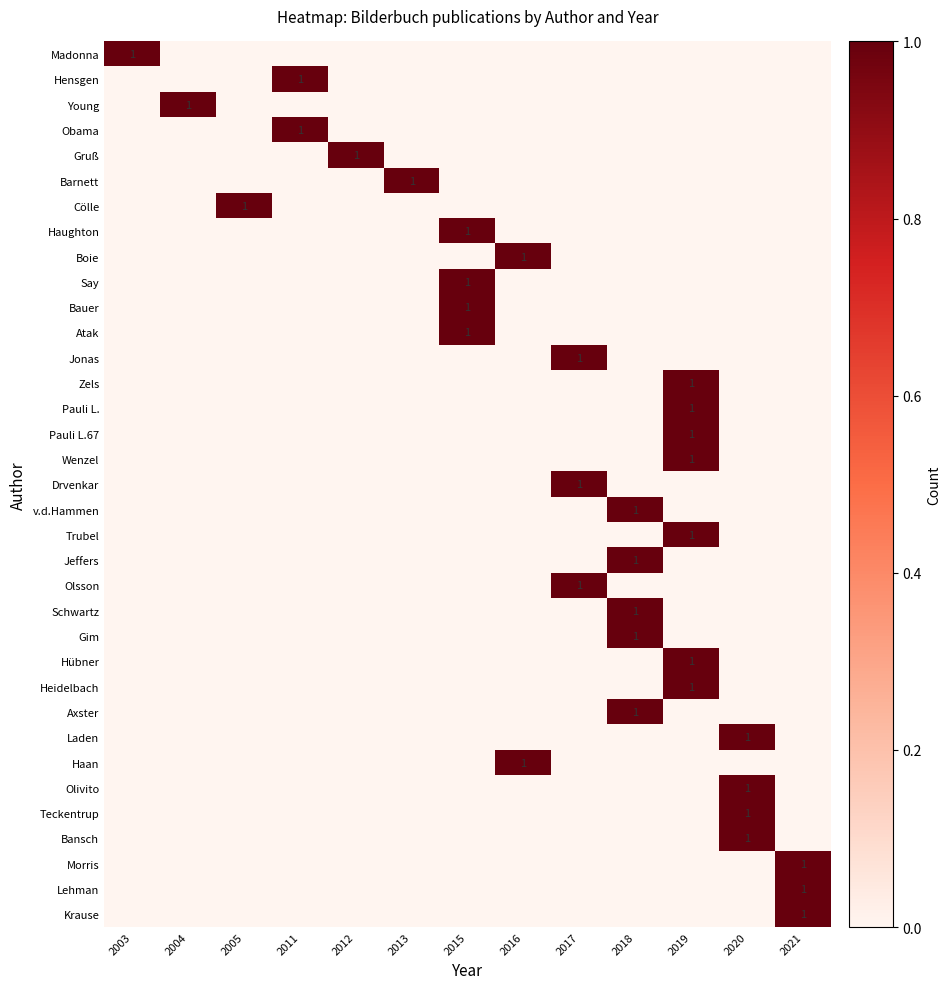

Which category has the lowest value across all series?

2004